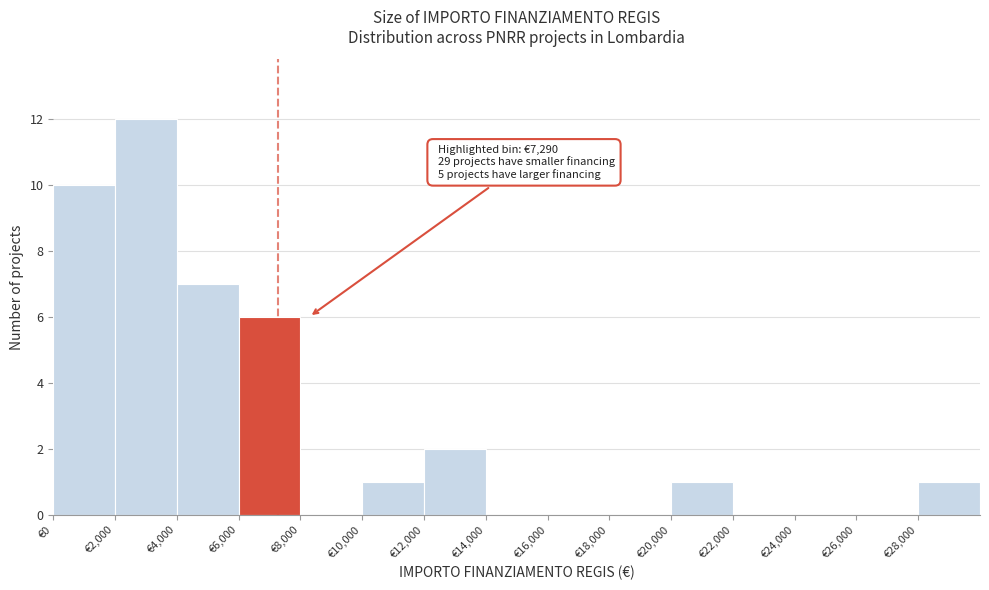

Which range on the x-axis has the tallest bar?

2000 to 4000